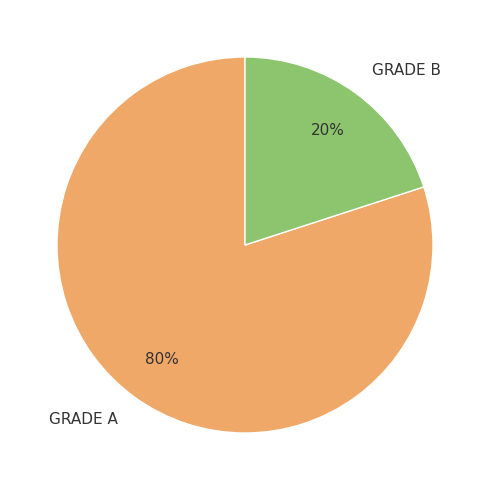

To the nearest percent, what percentage of the pie is GRADE B?

20%